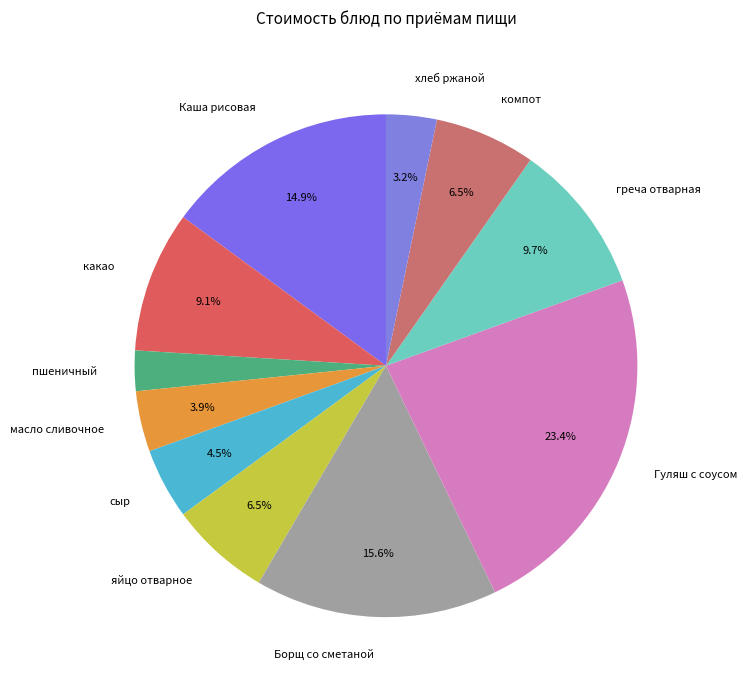

Between хлеб ржаной and Каша рисовая, which is larger?

Каша рисовая